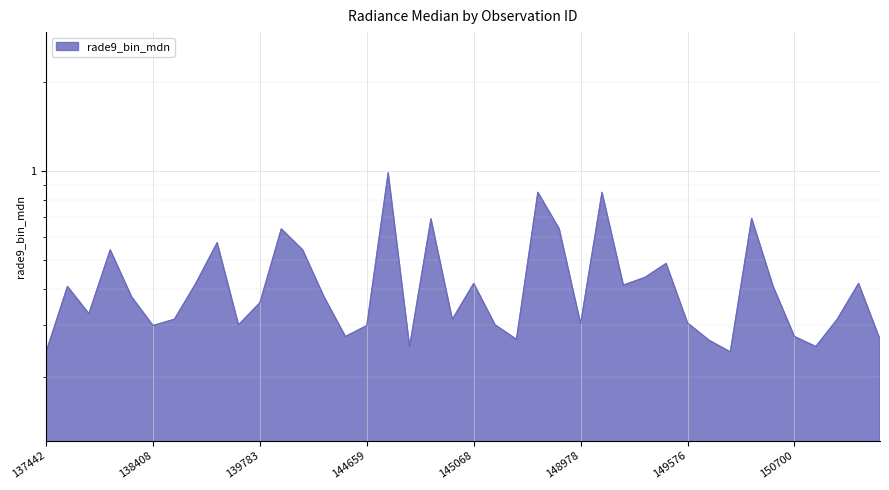

Count the number of categories in the chart.

40